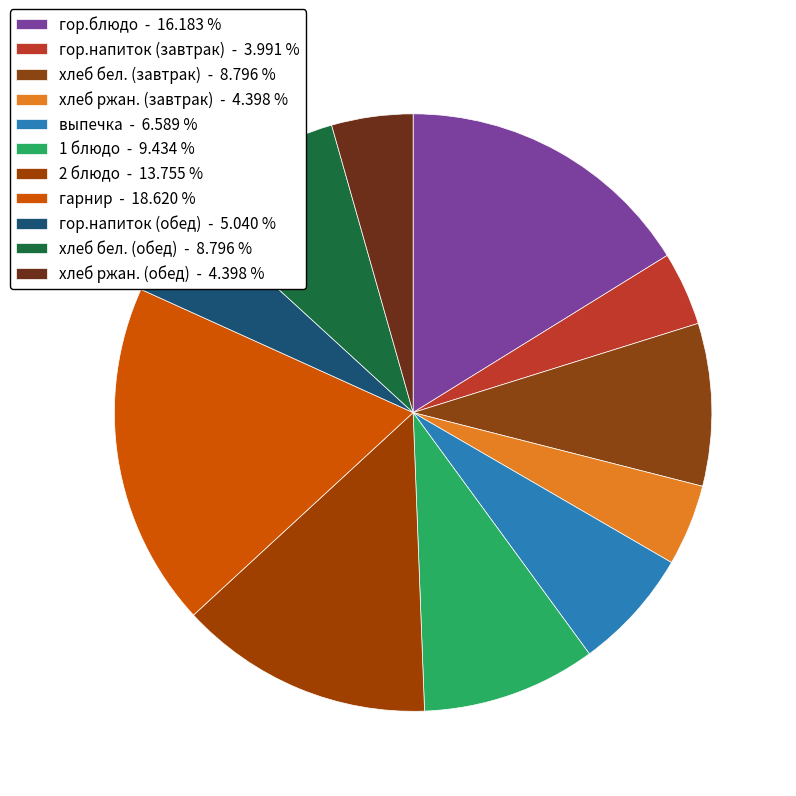

Is it true that гор.блюдо is 28% of the pie?

False